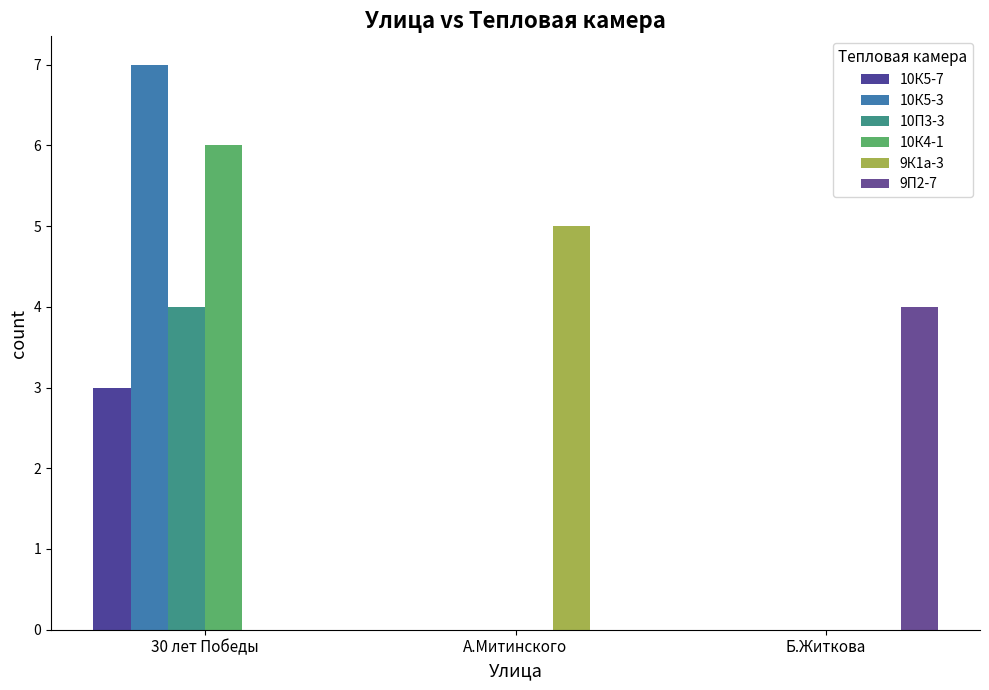

What is the value of the 10К5-3 bar at the 1st from the left?

7